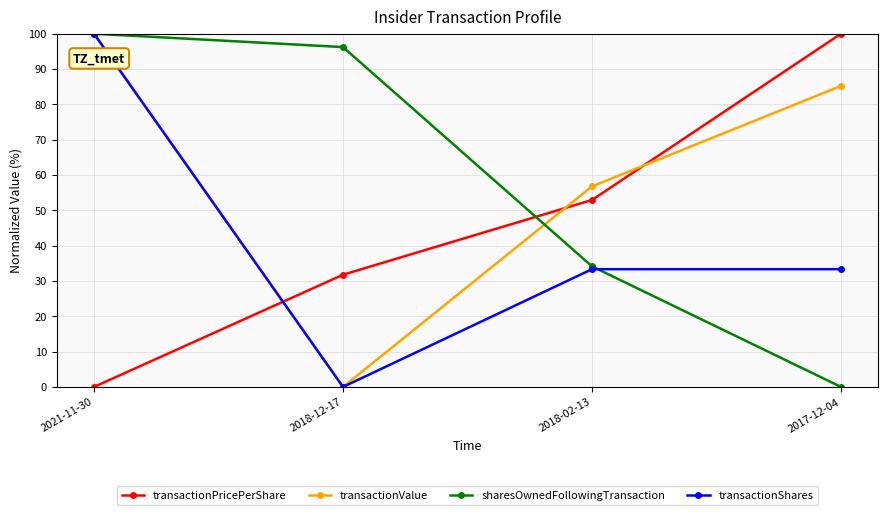

In transactionValue, how many points are lower than both neighbors (excluding endpoints)?

1